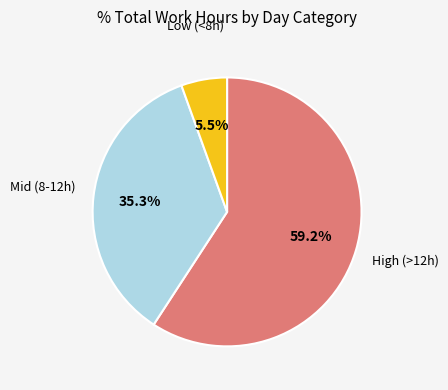

Is there a majority slice in this chart?

Yes